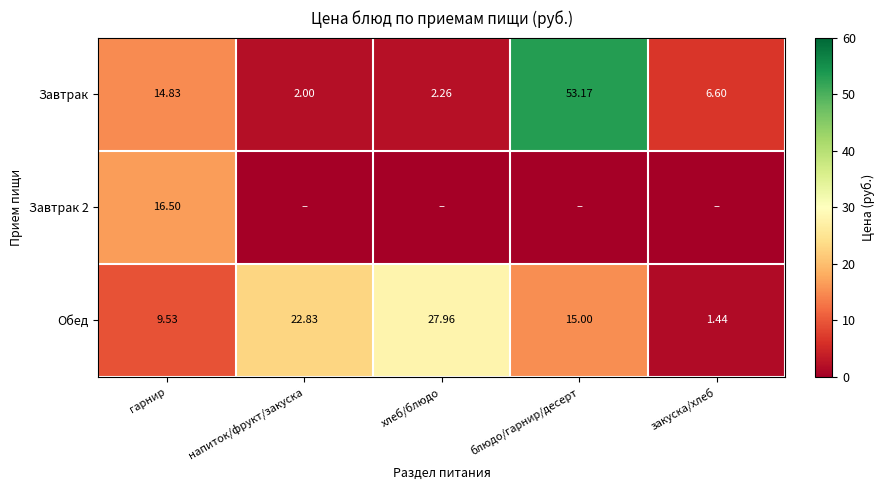

Is the value of Завтрак at хлеб/блюдо greater than the value of Обед at гарнир?

No